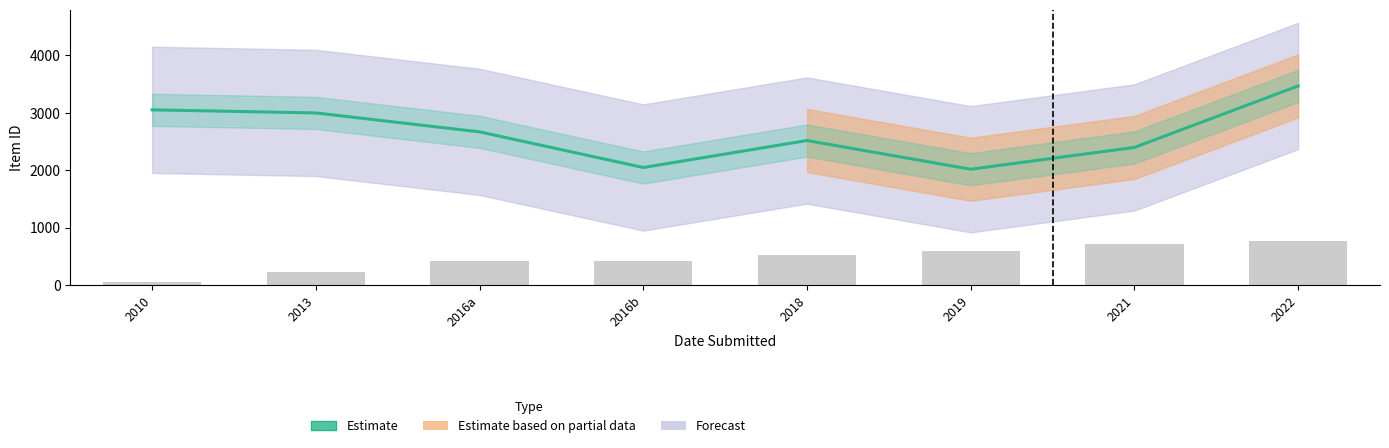

Between 2013 and 2016a, which is larger?

2013